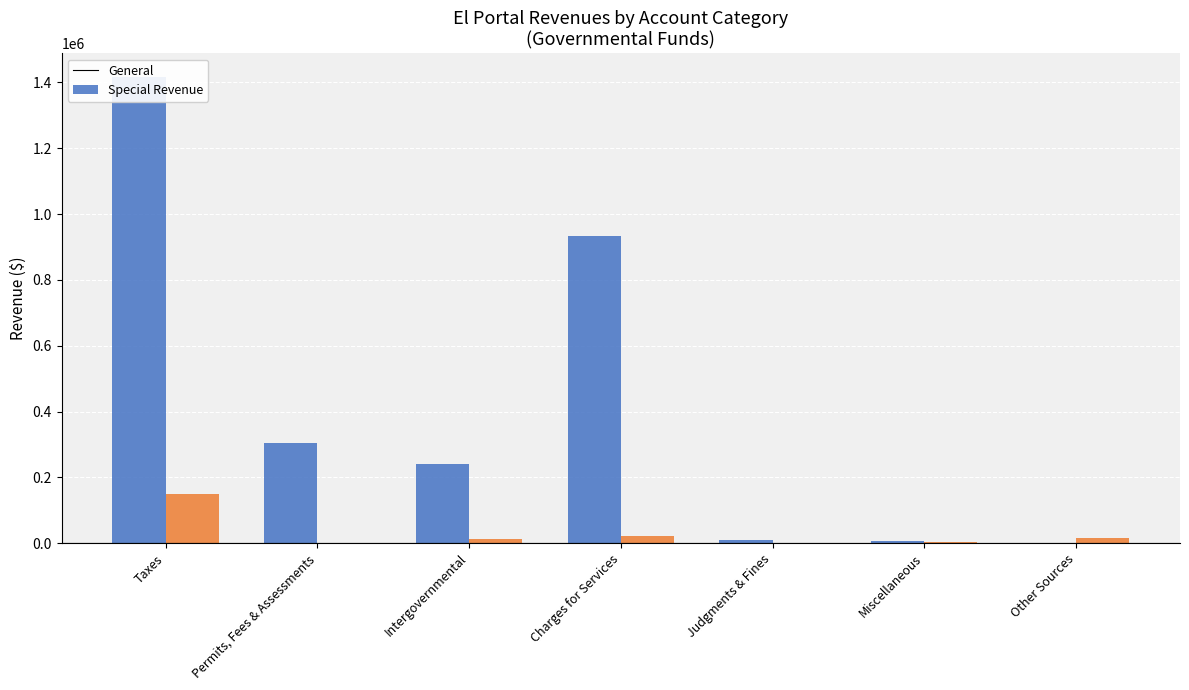

How many values in the Special Revenue series are below 13788?

3